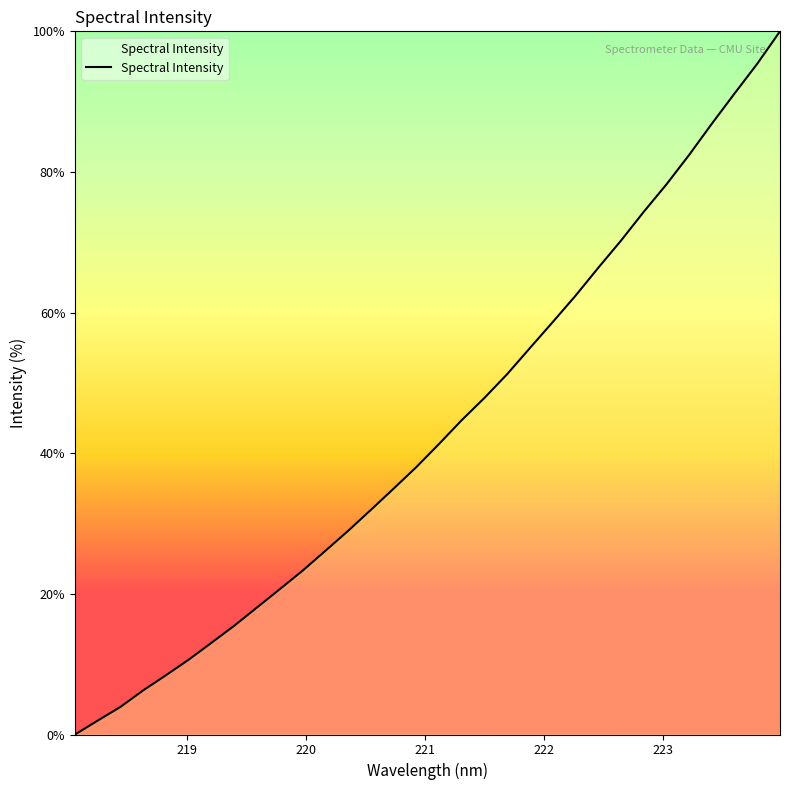

What is the difference between the maximum and minimum values?

100.0